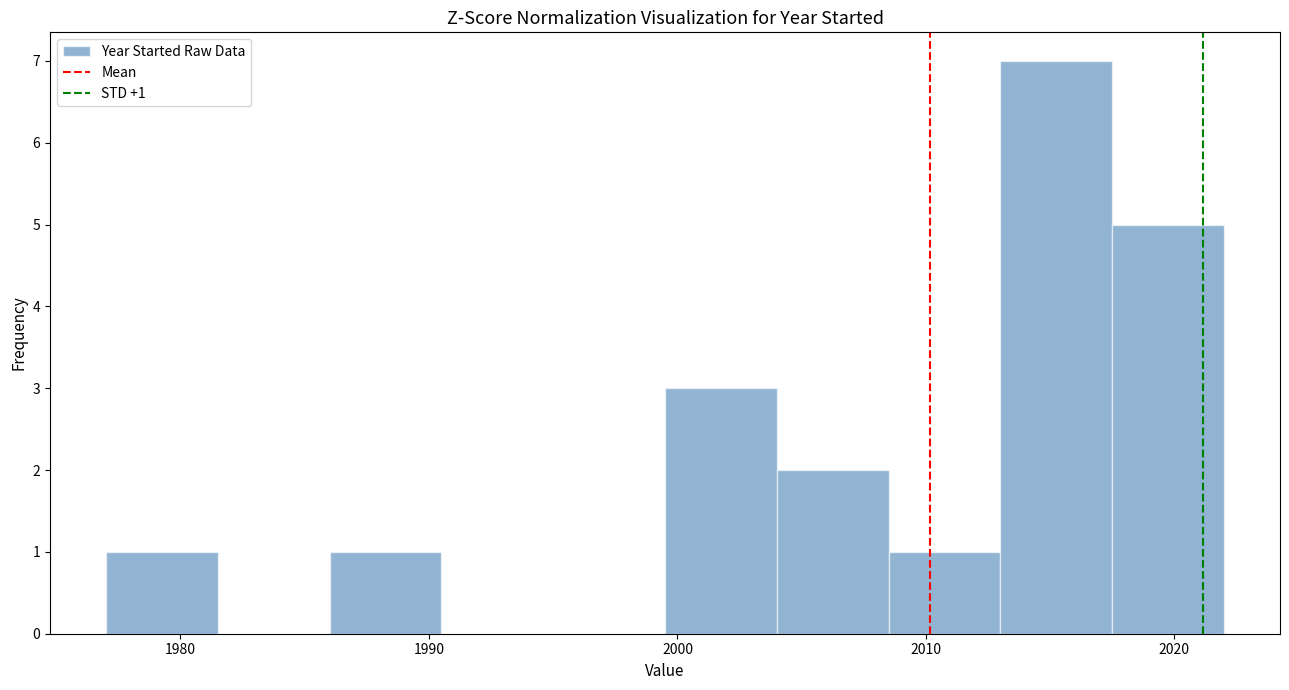

Over which range of the x-axis is the bar tallest?

2013.0 to 2017.5